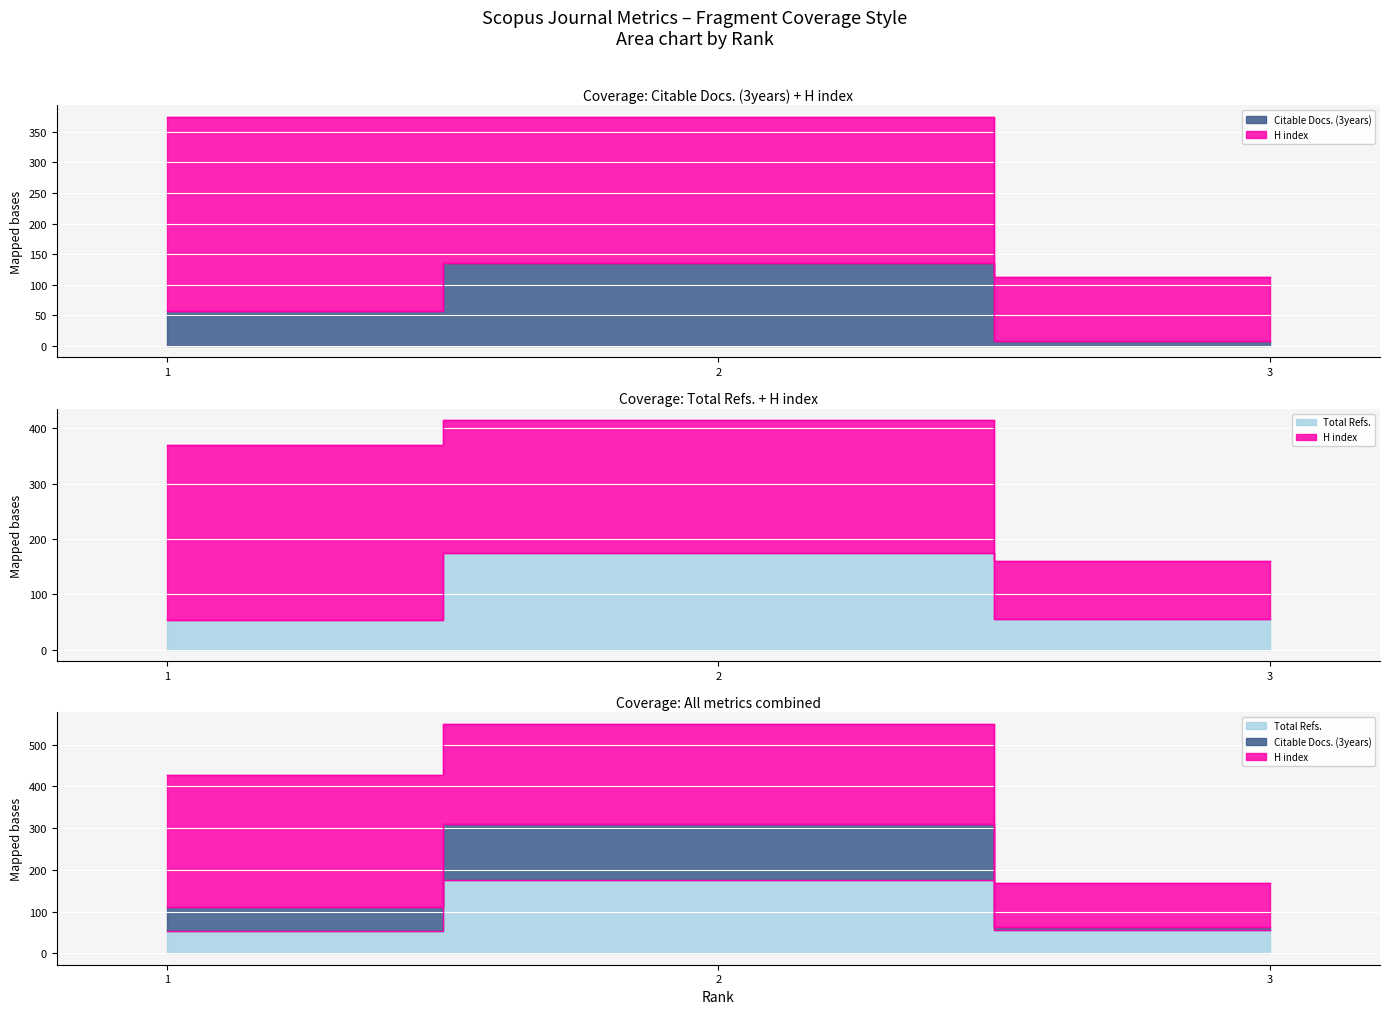

At how many categories does at least one series exceed 67?

3